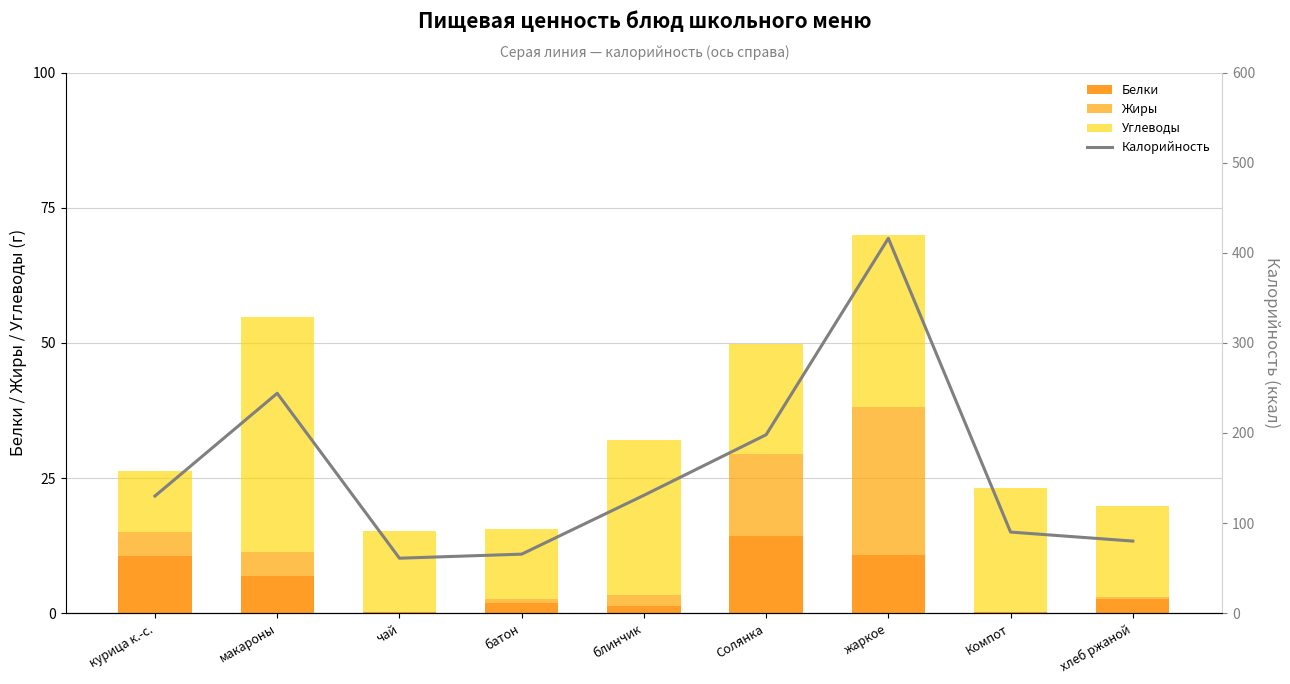

What is the value of the Жиры bar at the 6th from the left?

15.2